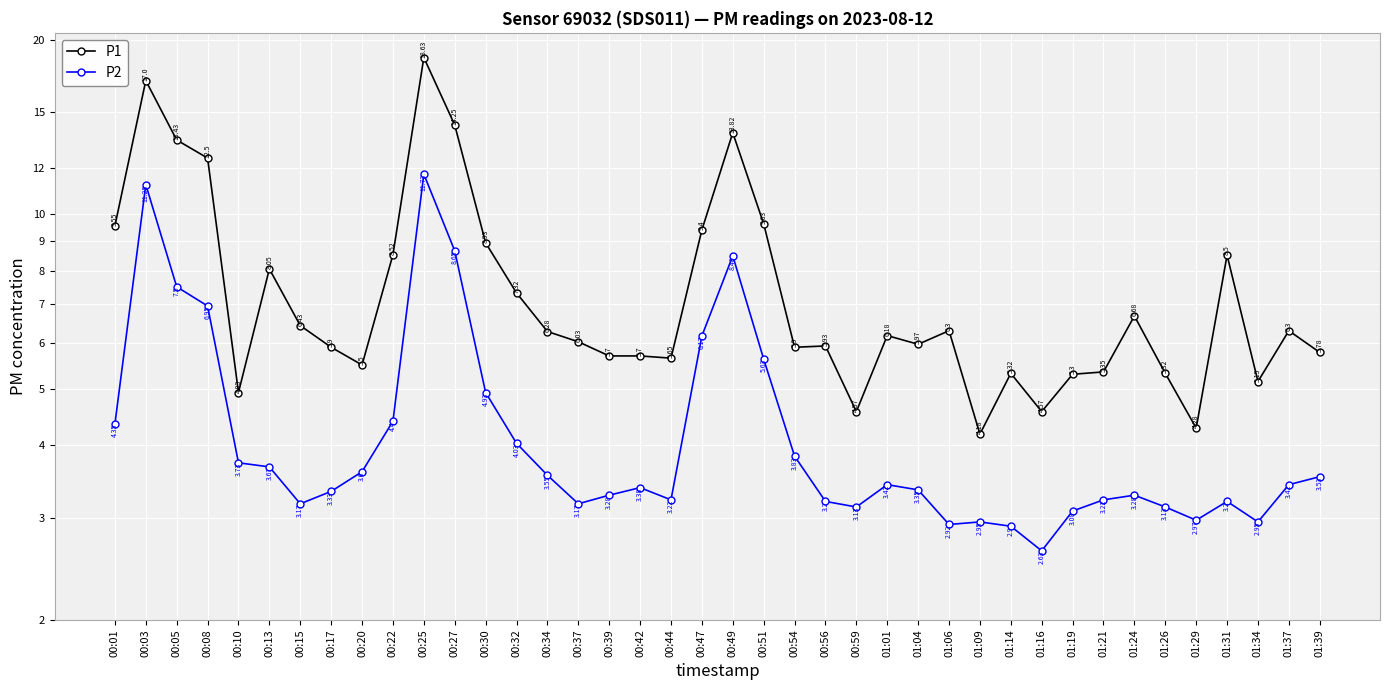

True or false: P1 and P2 intersect in this chart.

False